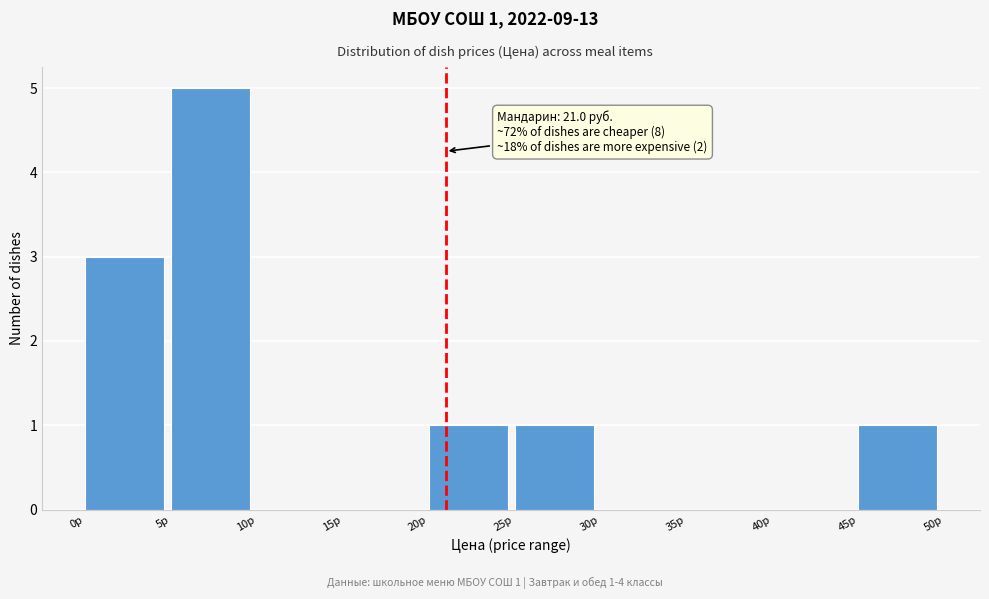

Over which range of the x-axis is the bar tallest?

5 to 10